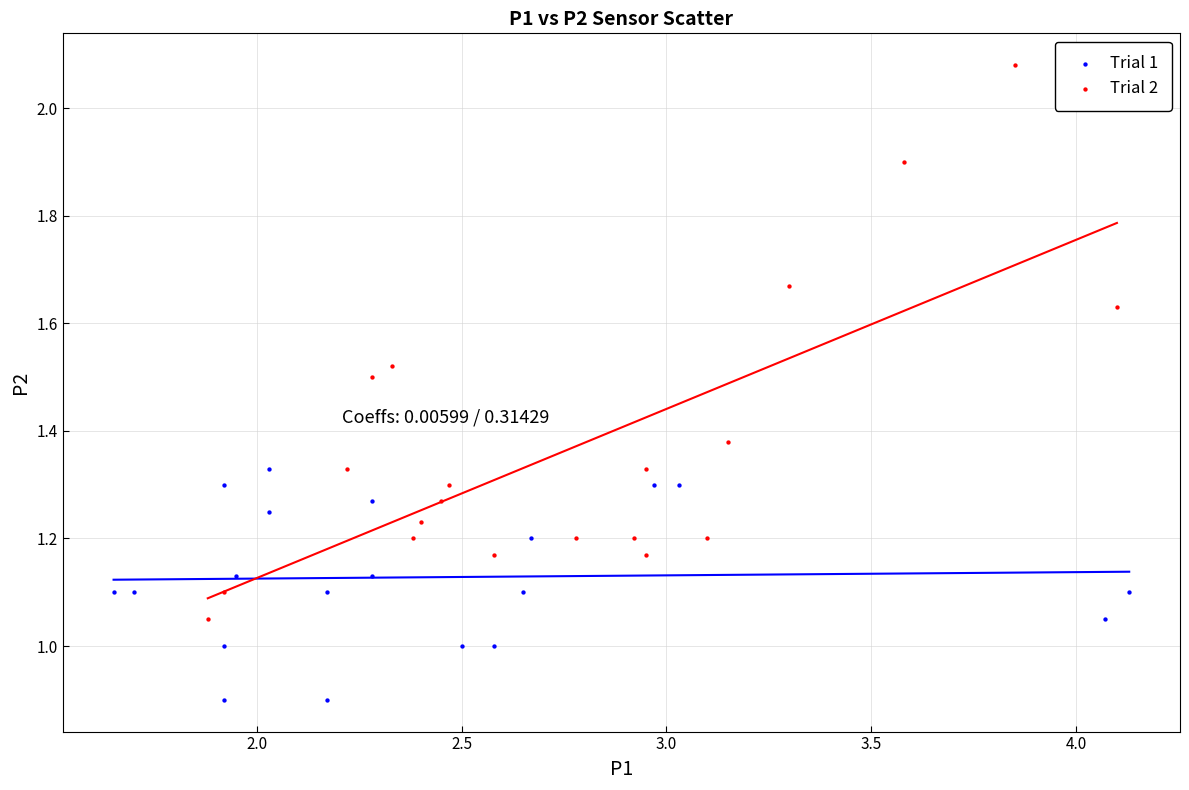

What are all the series names shown in the legend?

Trial 1, Trial 2